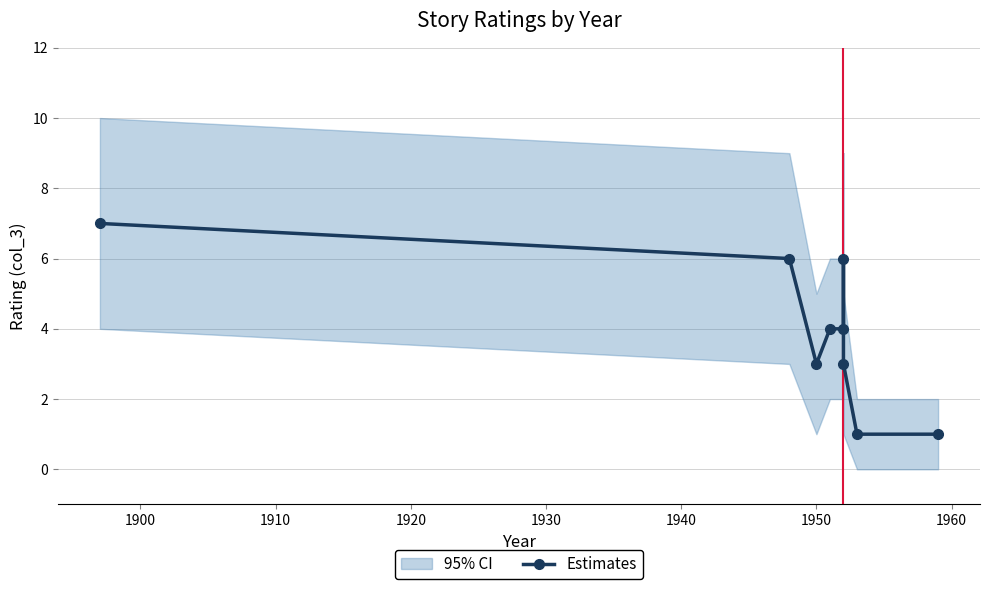

What is the smallest value displayed?

1